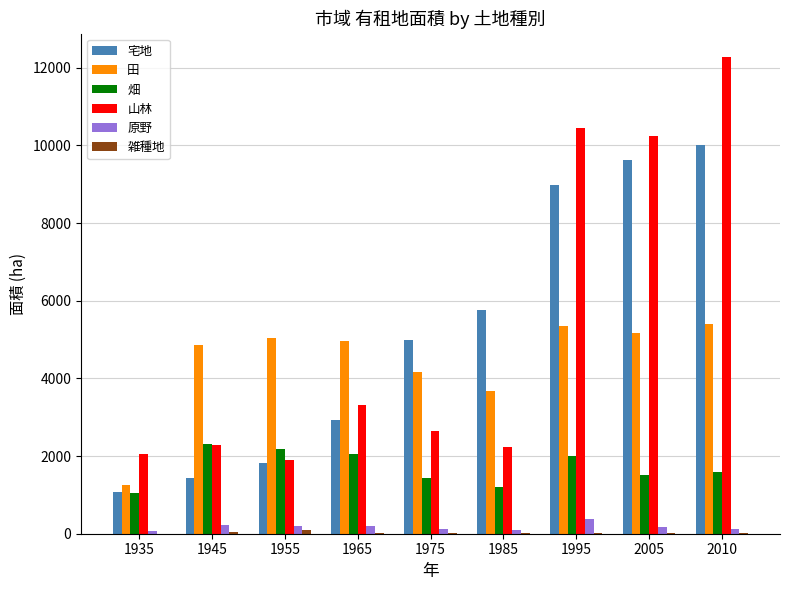

Are the bars horizontal?

No